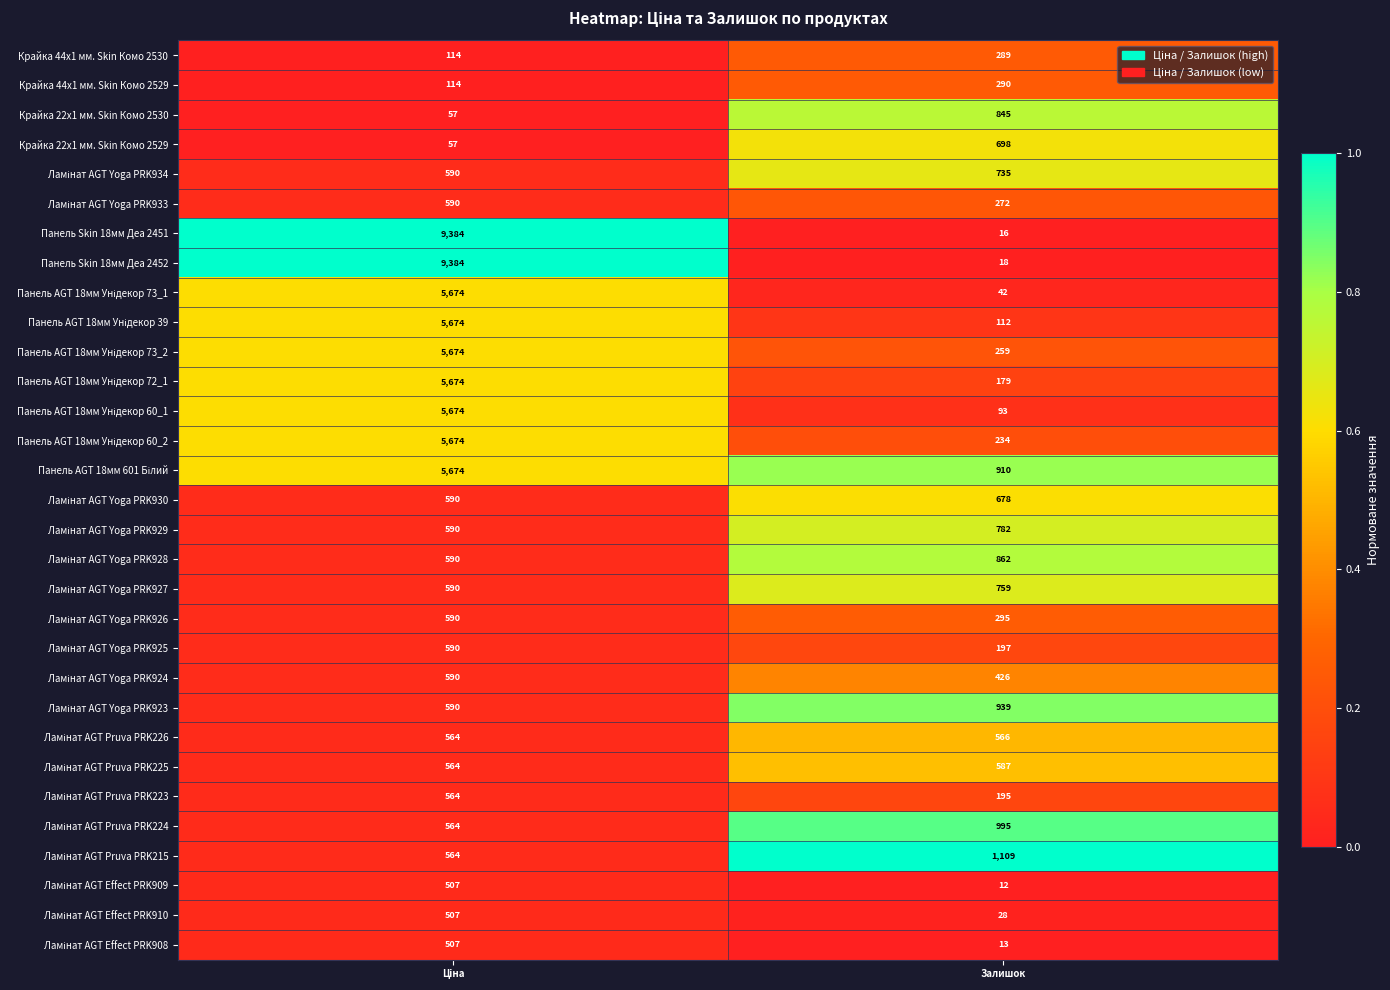

What is the greatest value displayed?

9384